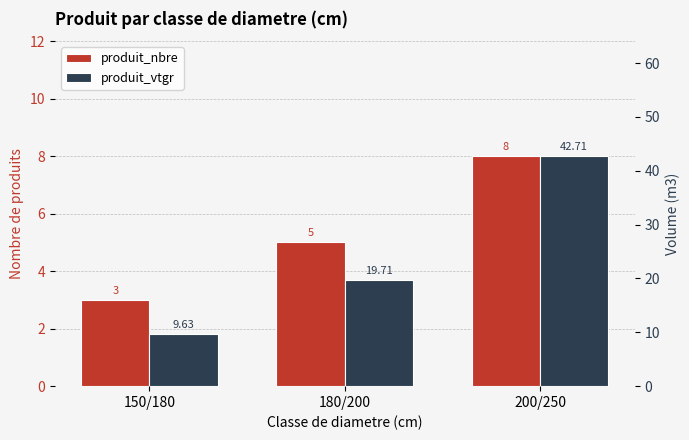

List the series in order of their peak value, lowest first.

produit_nbre, produit_vtgr